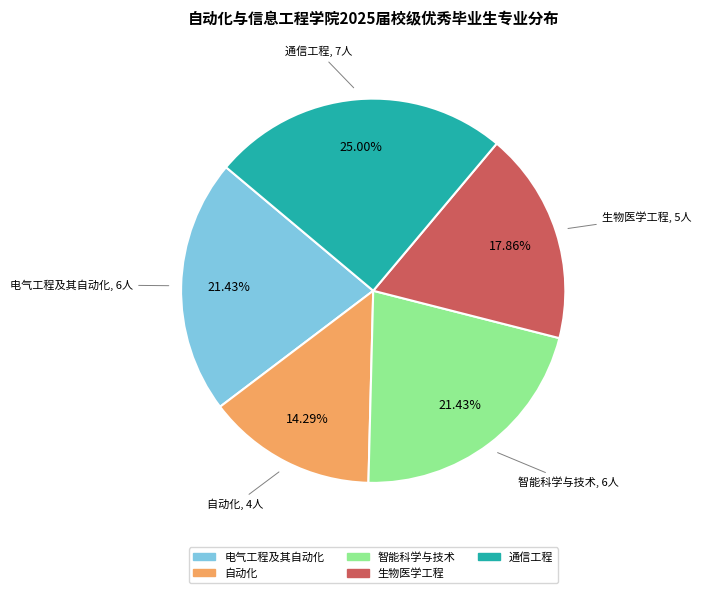

Does any single category account for the majority?

No